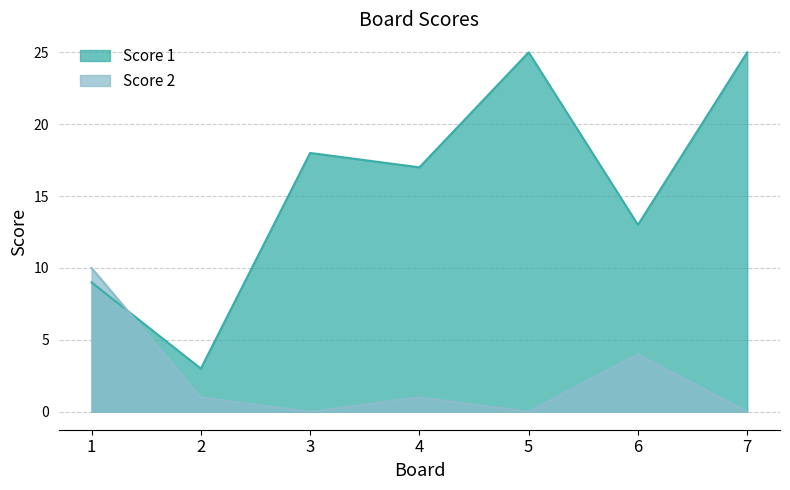

In Score 1, how many points are lower than both neighbors (excluding endpoints)?

3